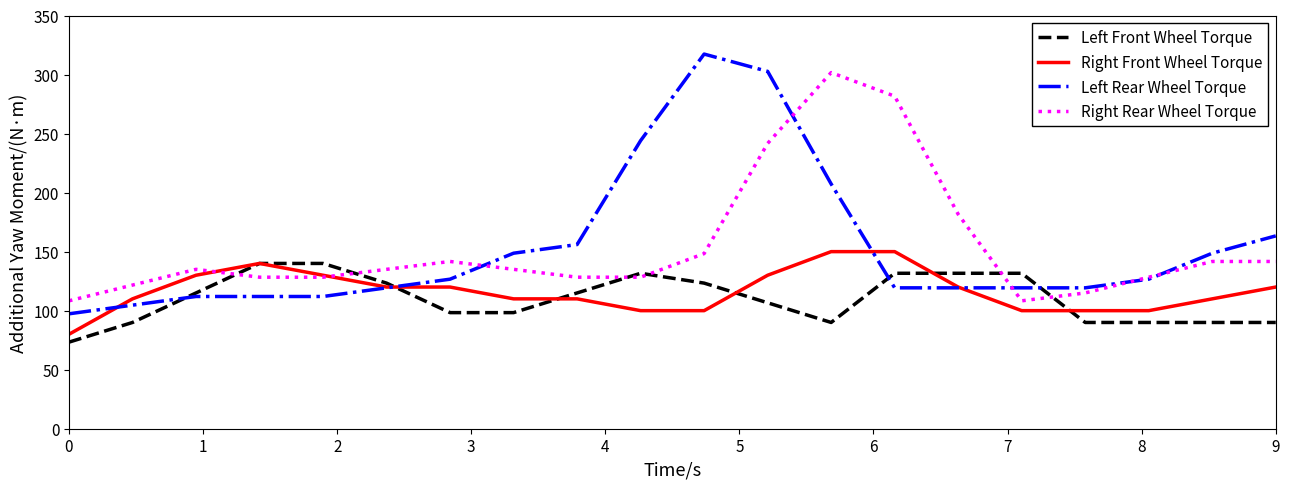

What is the maximum value for Left Rear Wheel Torque?

317.3